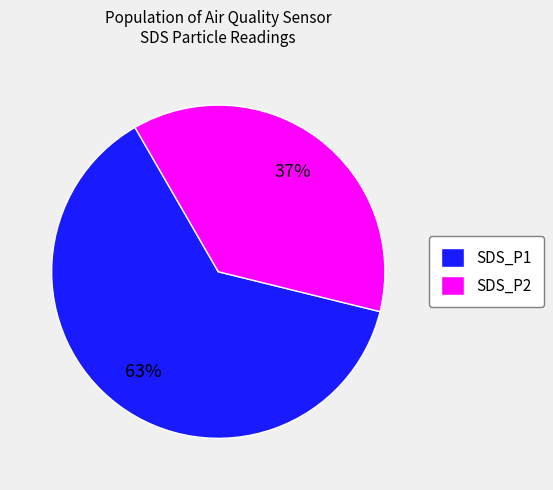

What is the ratio of the value at SDS_P1 to the value at SDS_P2?

1.7